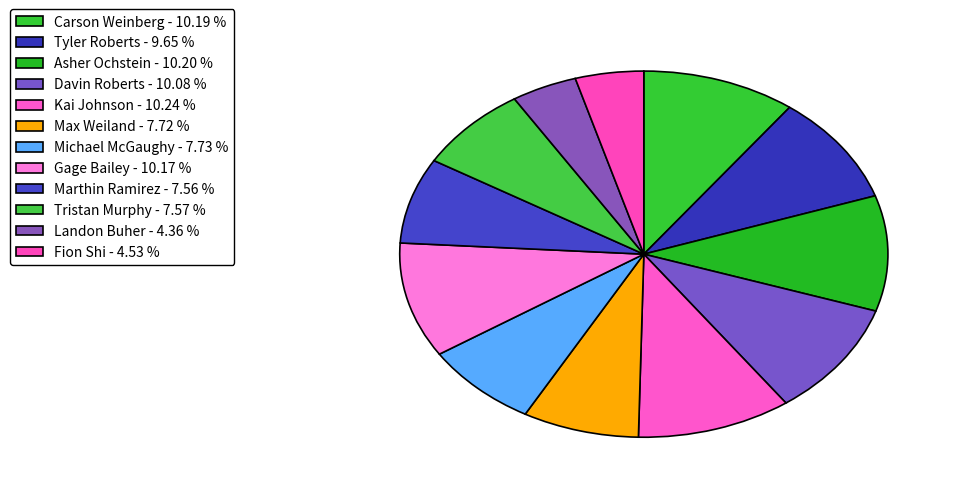

Is there any slice that represents more than half of the pie?

No